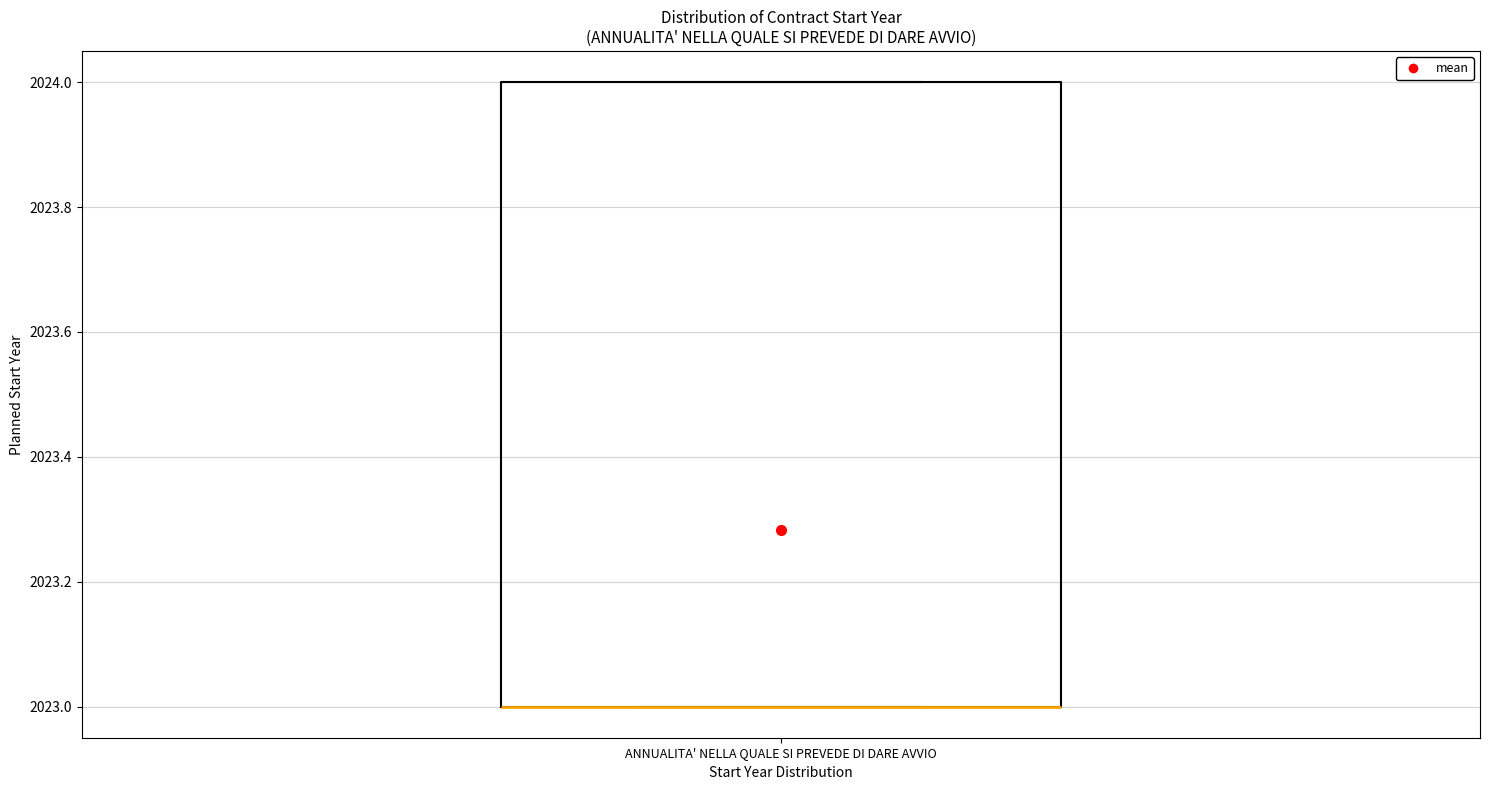

Transcribe this box plot: give where the median line is, the range the box spans, and where the two whiskers end, as read against the y-axis. The values are not printed on the chart, so give them approximately, as read against the axis.

median 2023 (drawn on the box's lower edge), box 2023 to 2024, whiskers 2023 to 2024